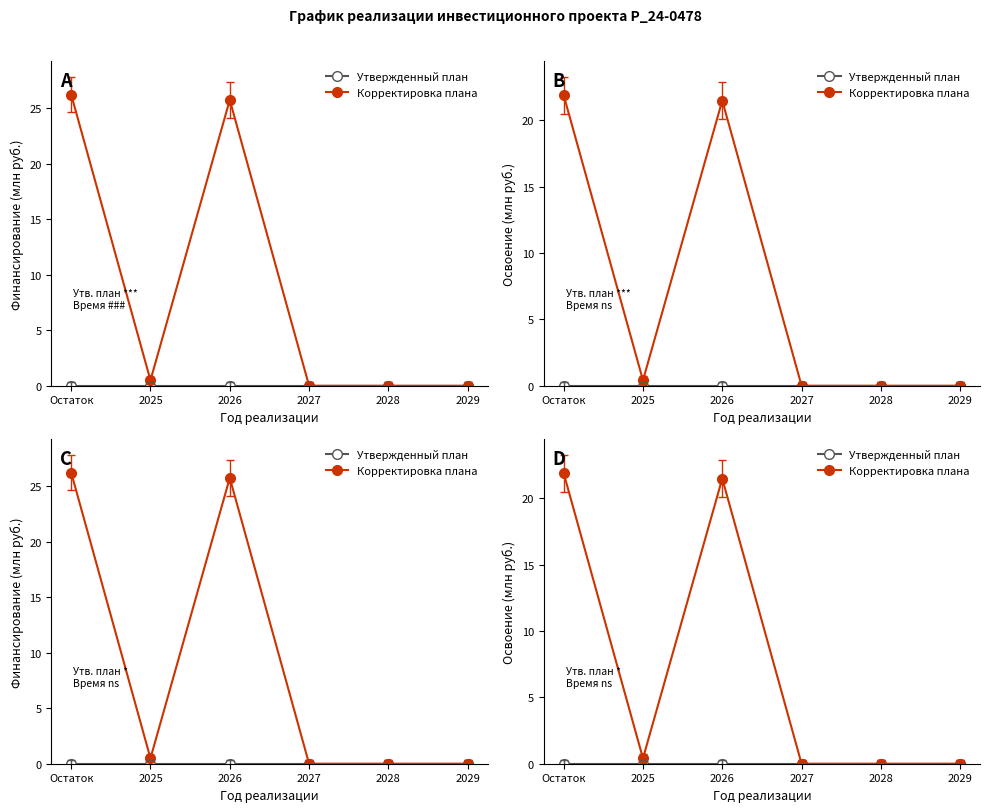

What is the difference between the second highest and minimum values in the Корректировка плана series?

21.5